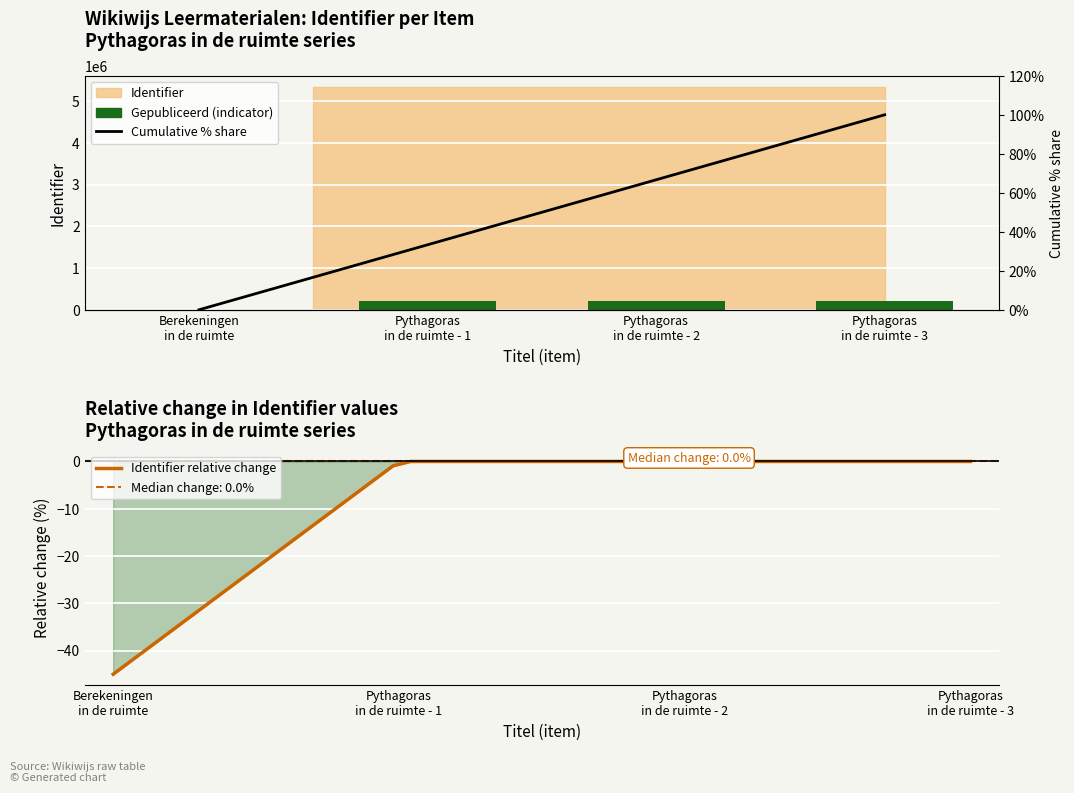

The value at Berekeningen in de ruimte is -115027. True or false?

False